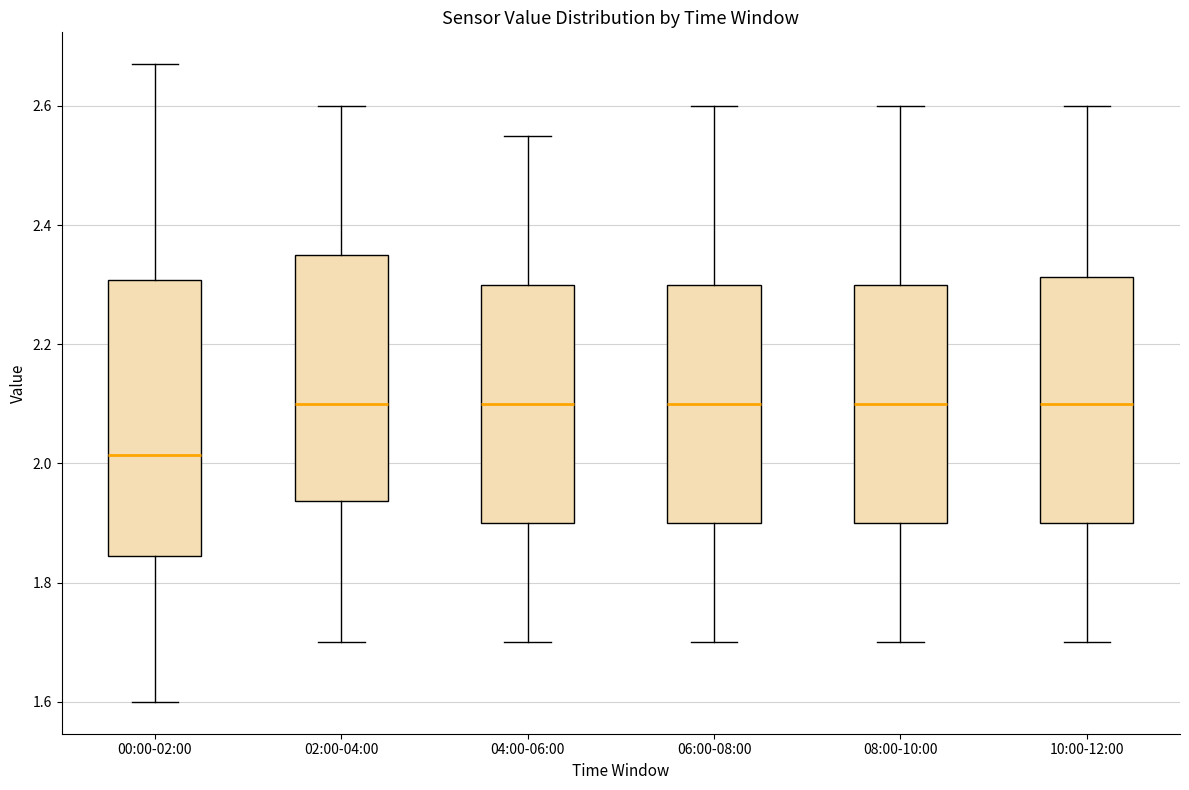

Reading left to right, transcribe this box plot: for each box, give where its median line is, the range the box spans, and where its two whiskers end, as read against the y-axis. The values are not printed on the chart, so give them approximately, as read against the axis.

00:00-02:00: median 2.02, box 1.84 to 2.30, whiskers 1.60 to 2.68
02:00-04:00: median 2.10, box 1.94 to 2.36, whiskers 1.70 to 2.60
04:00-06:00: median 2.10, box 1.90 to 2.30, whiskers 1.70 to 2.56
06:00-08:00: median 2.10, box 1.90 to 2.30, whiskers 1.70 to 2.60
08:00-10:00: median 2.10, box 1.90 to 2.30, whiskers 1.70 to 2.60
10:00-12:00: median 2.10, box 1.90 to 2.32, whiskers 1.70 to 2.60